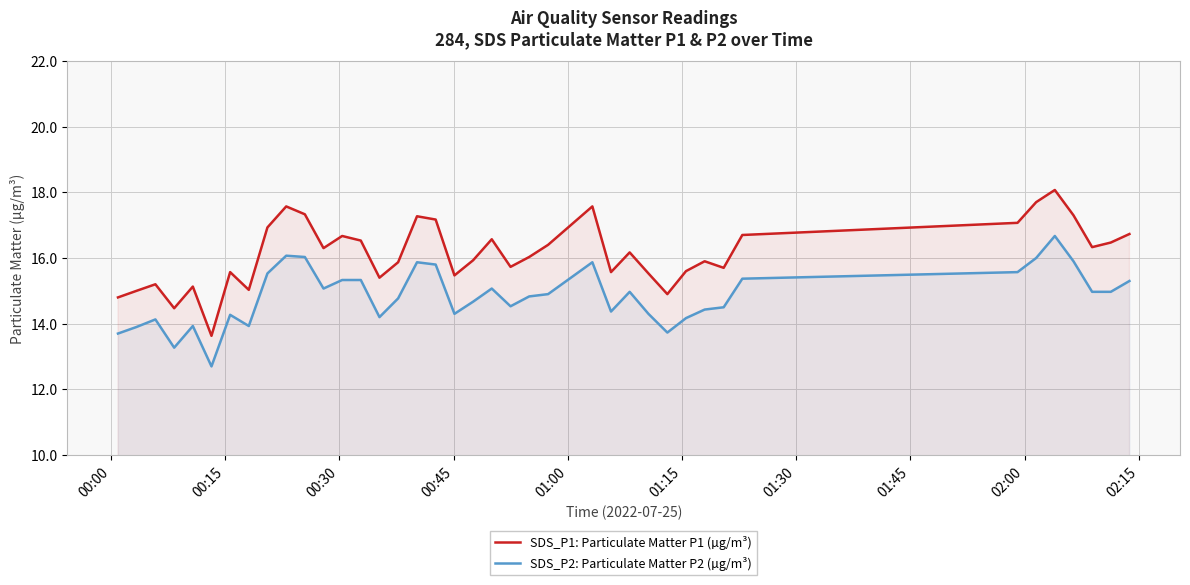

How many series are shown in this chart?

2